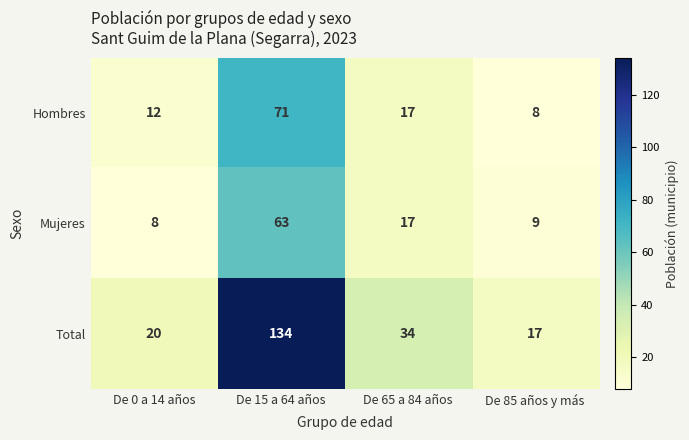

Which series has the largest range (max minus min)?

Total